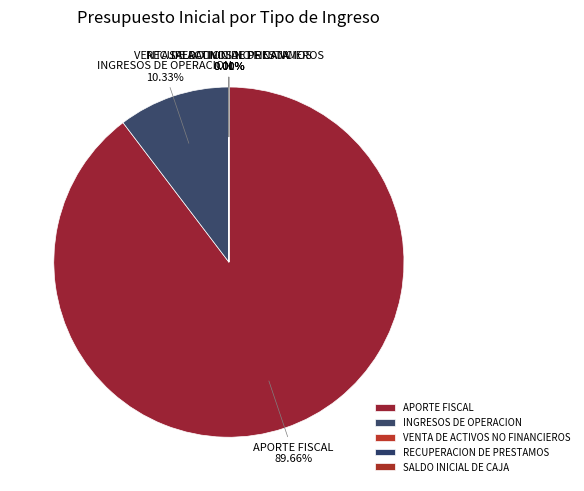

Is the sum of APORTE FISCAL and INGRESOS DE OPERACION greater than half?

Yes